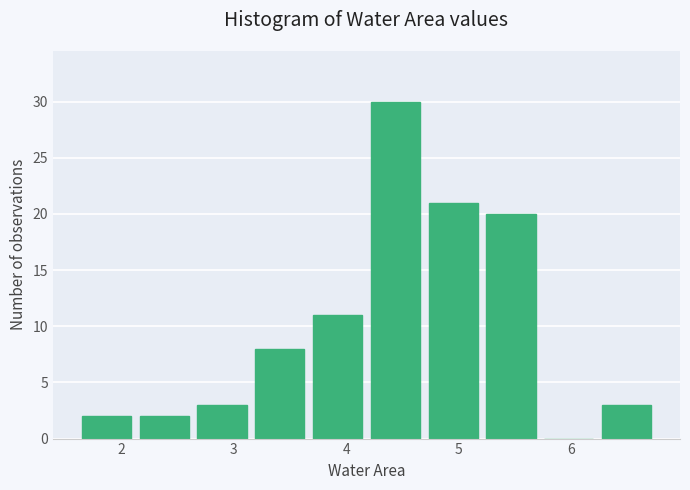

Reading left to right, list every bar in this chart as the range it spans on the x-axis followed by its height. Neither the bar edges nor the heights are printed on the chart, so give them approximately, as read against the axes.

1.6 to 2.1: 2
2.1 to 2.6: 2
2.6 to 3.2: 3
3.2 to 3.7: 8
3.7 to 4.2: 11
4.2 to 4.7: 30
4.7 to 5.2: 21
5.2 to 5.7: 20
5.7 to 6.2: 0
6.2 to 6.8: 3